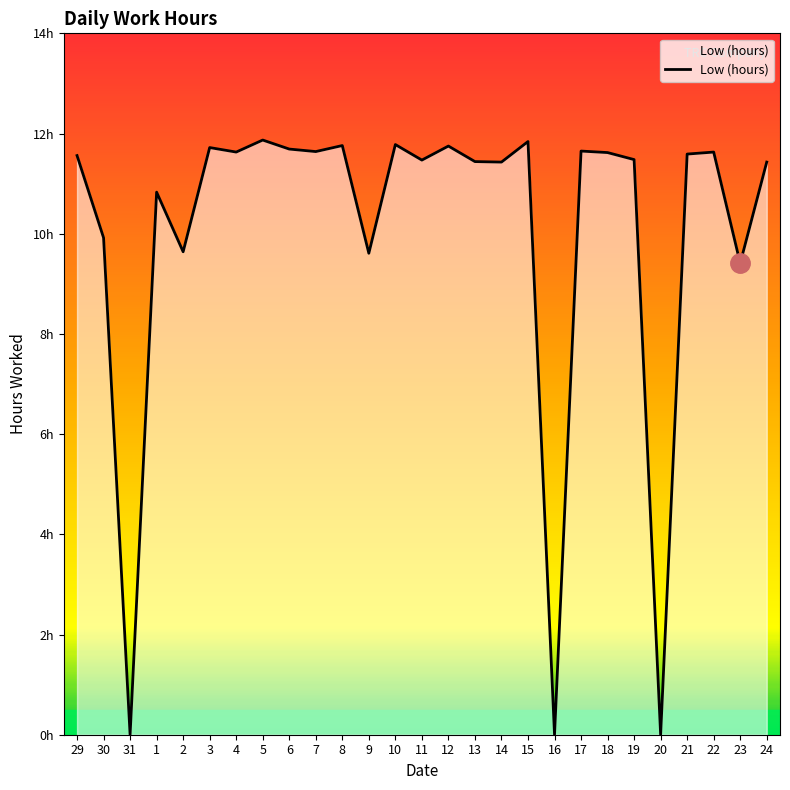

What is the label of the 9th point from the right?

16